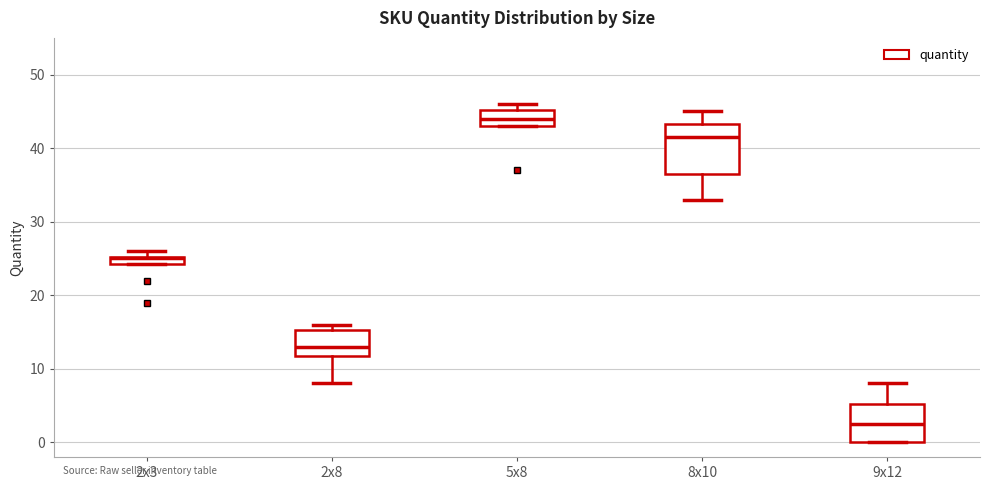

Where does the lower whisker of the box for 8x10 end on the y-axis? The values are not printed on the chart, so give them approximately, as read against the axis.

33